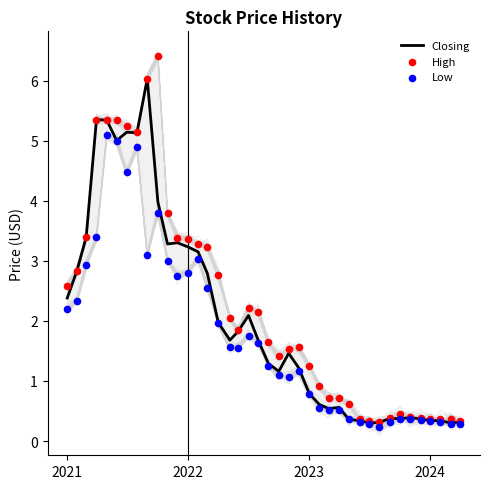

Which series contains the highest Y value?

High